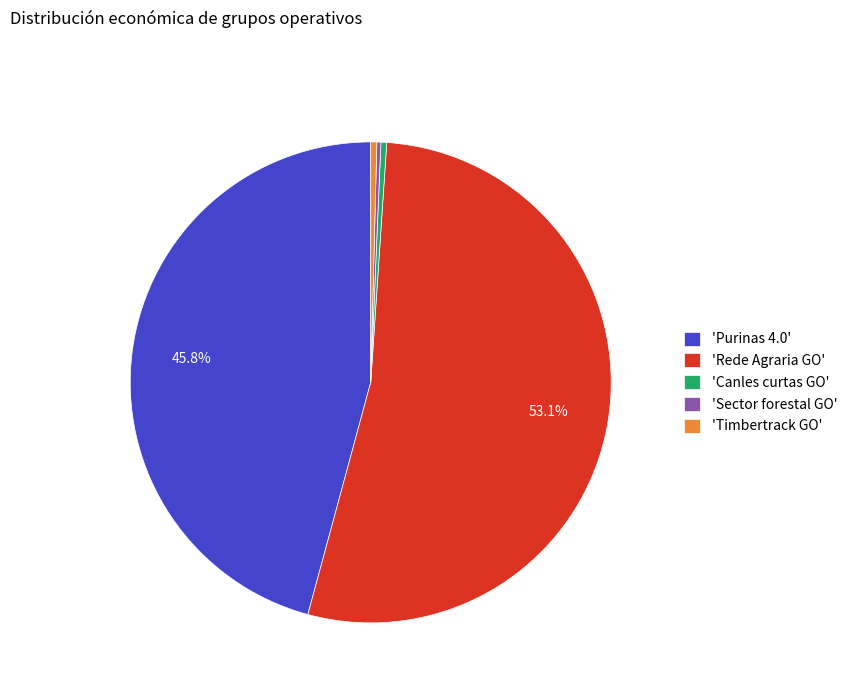

Which category accounts for the majority?

'Rede Agraria GO'